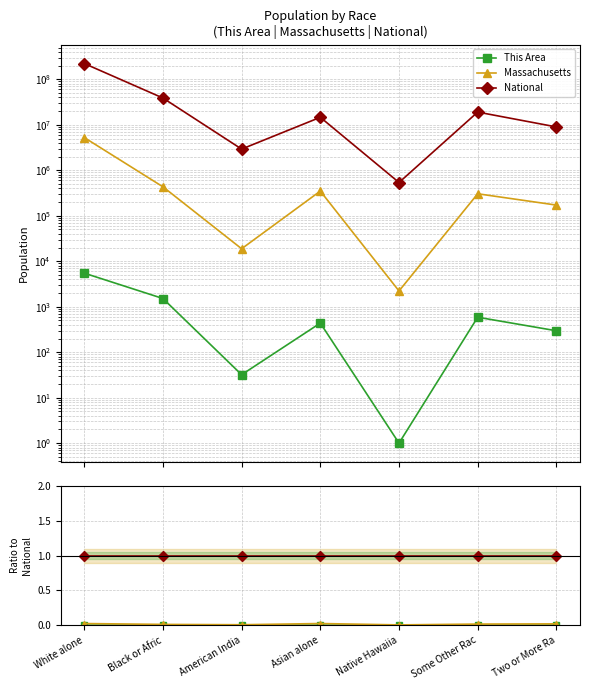

How many lines are shown in the chart?

3